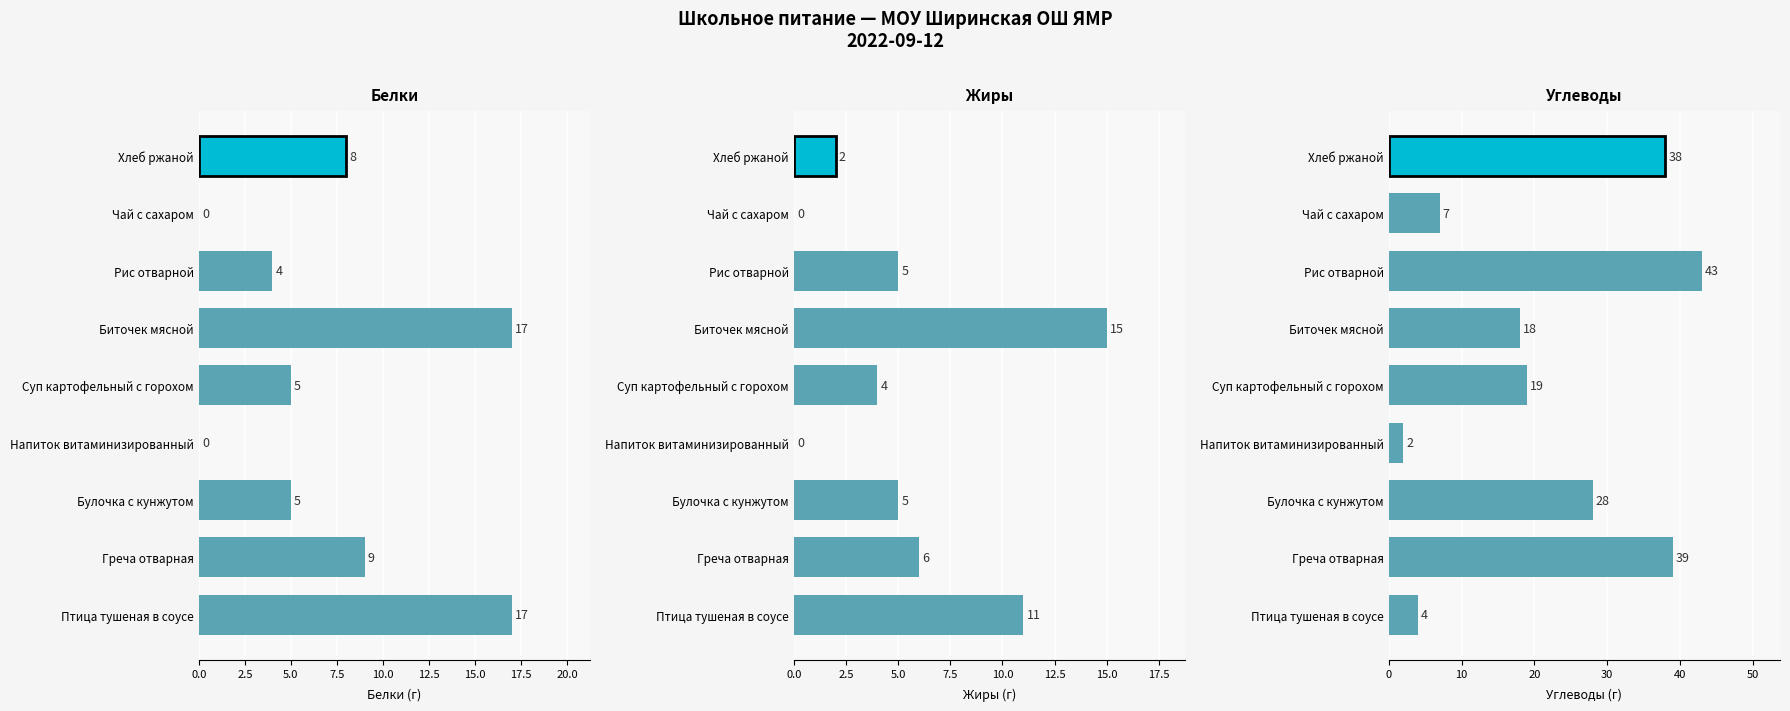

What position from the left is Булочка с кунжутом?

3